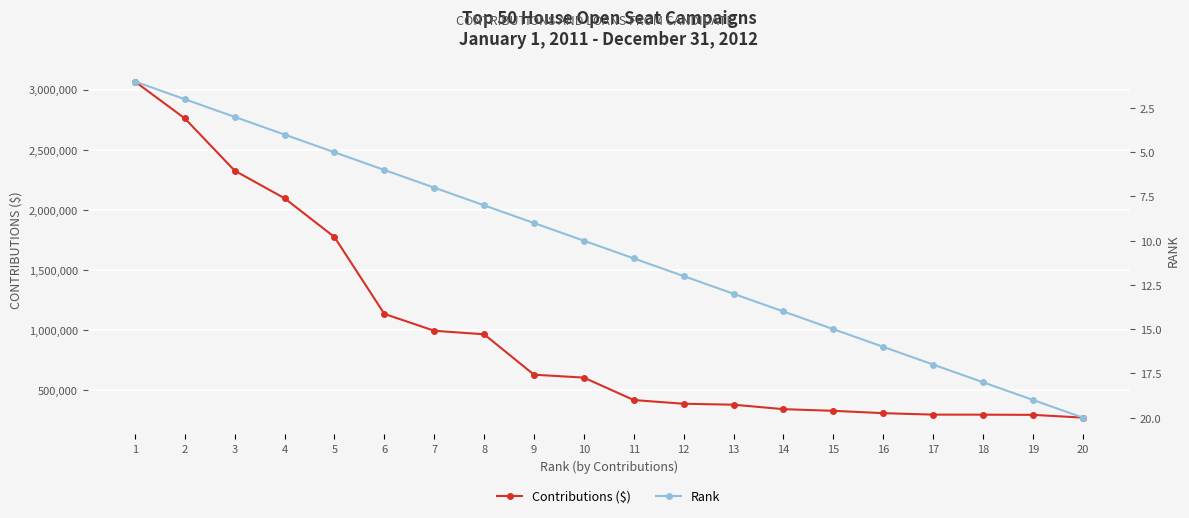

True or false: Rank and Contributions ($) intersect in this chart.

False